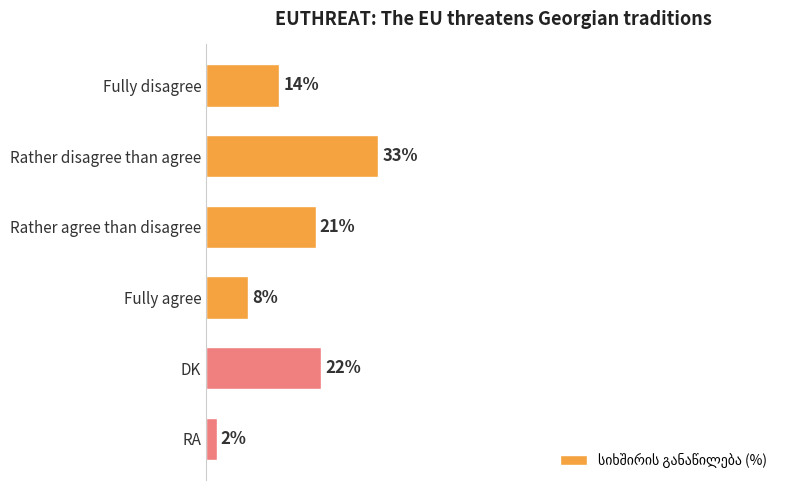

At which label is the value closest to 17?

Fully disagree